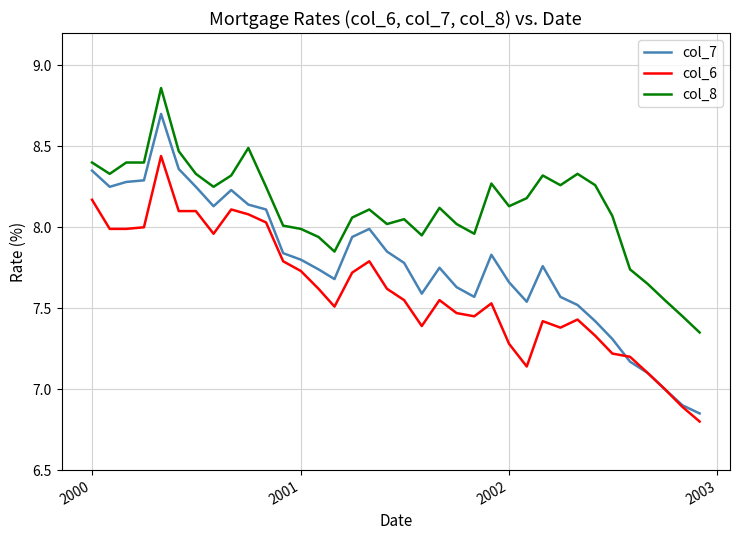

Is this an area chart (filled region under the line)?

No